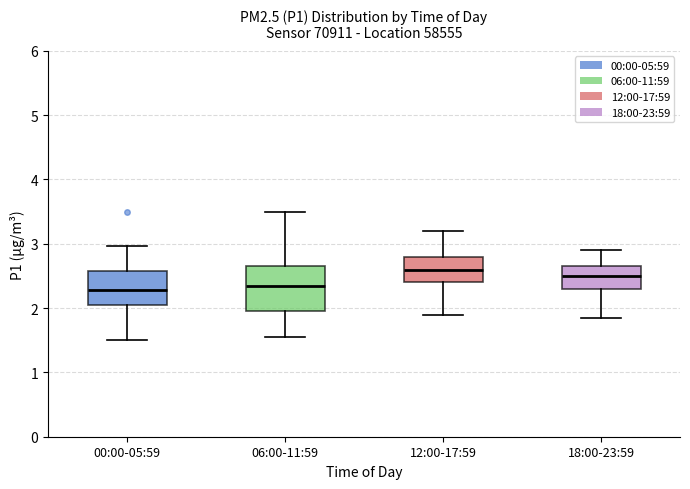

Which box has the highest median line?

12:00-17:59